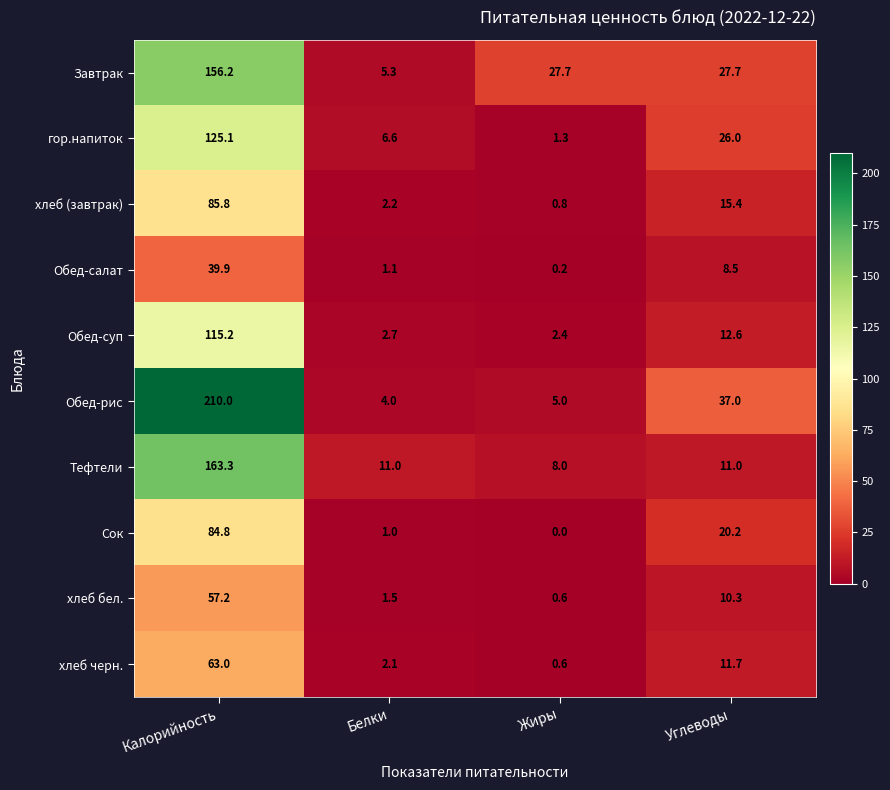

At which label does хлеб бел. first exceed 10?

Калорийность